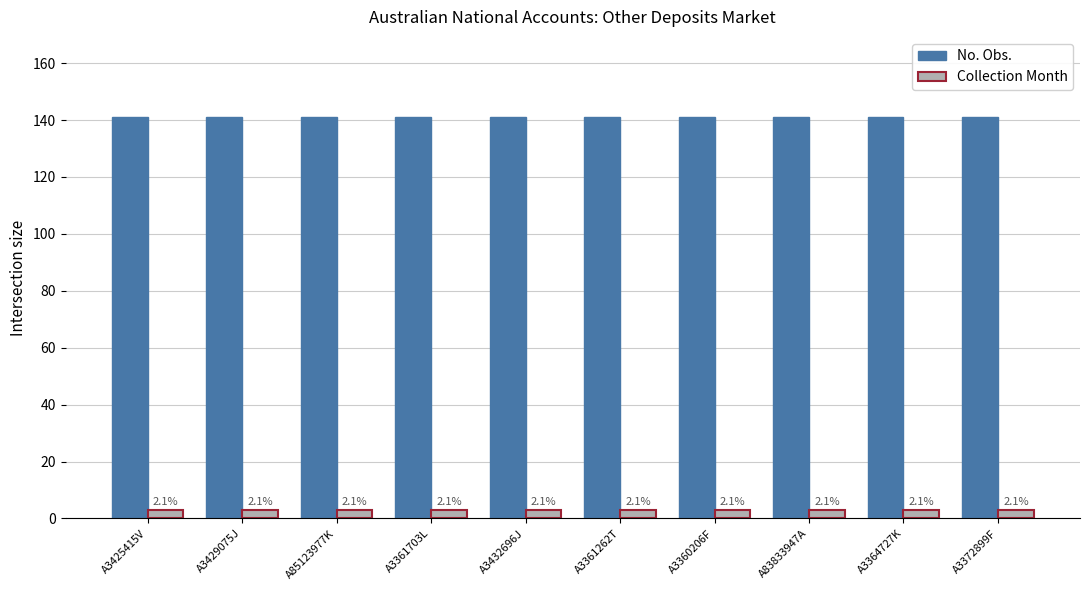

What is the minimum value shown in the chart?

3